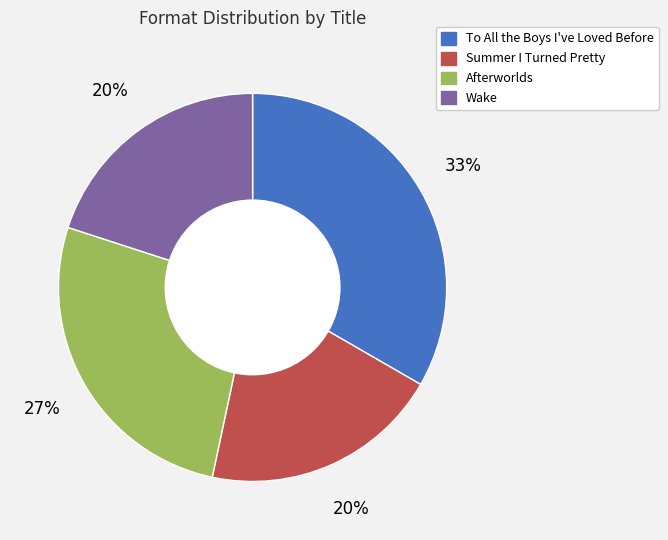

Does any single category account for the majority?

No